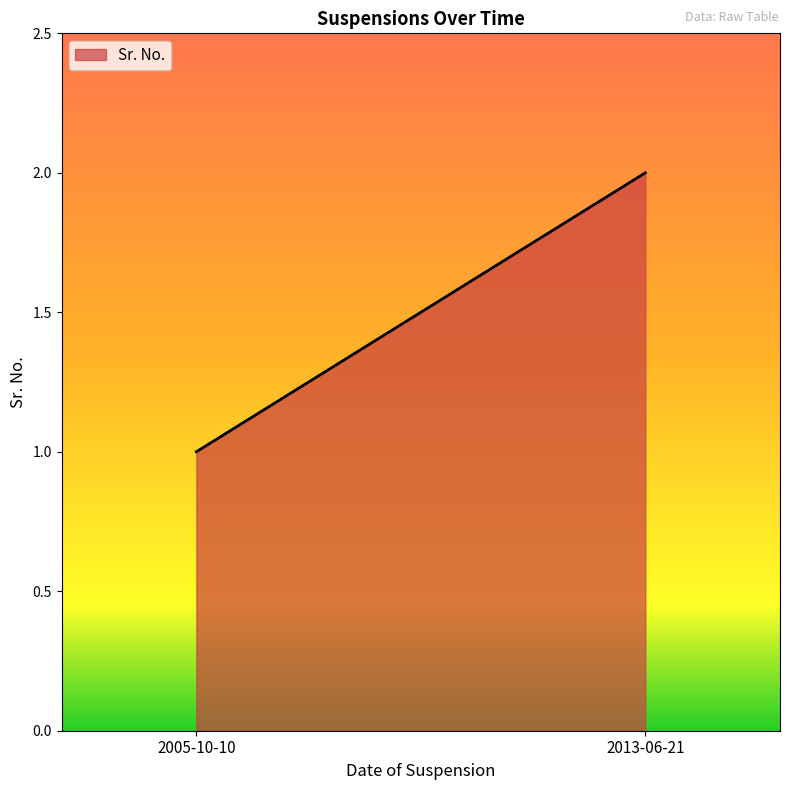

How many lines are shown in the chart?

1